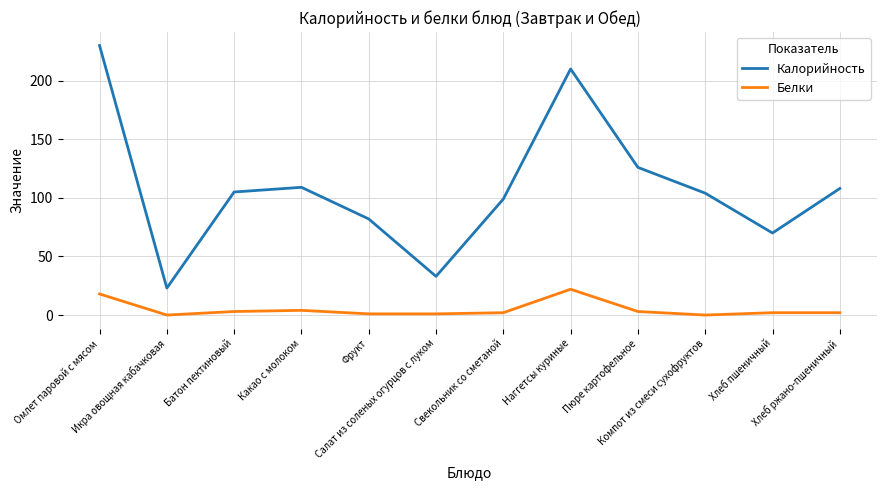

What is the total value across all series at Батон пектиновый?

108